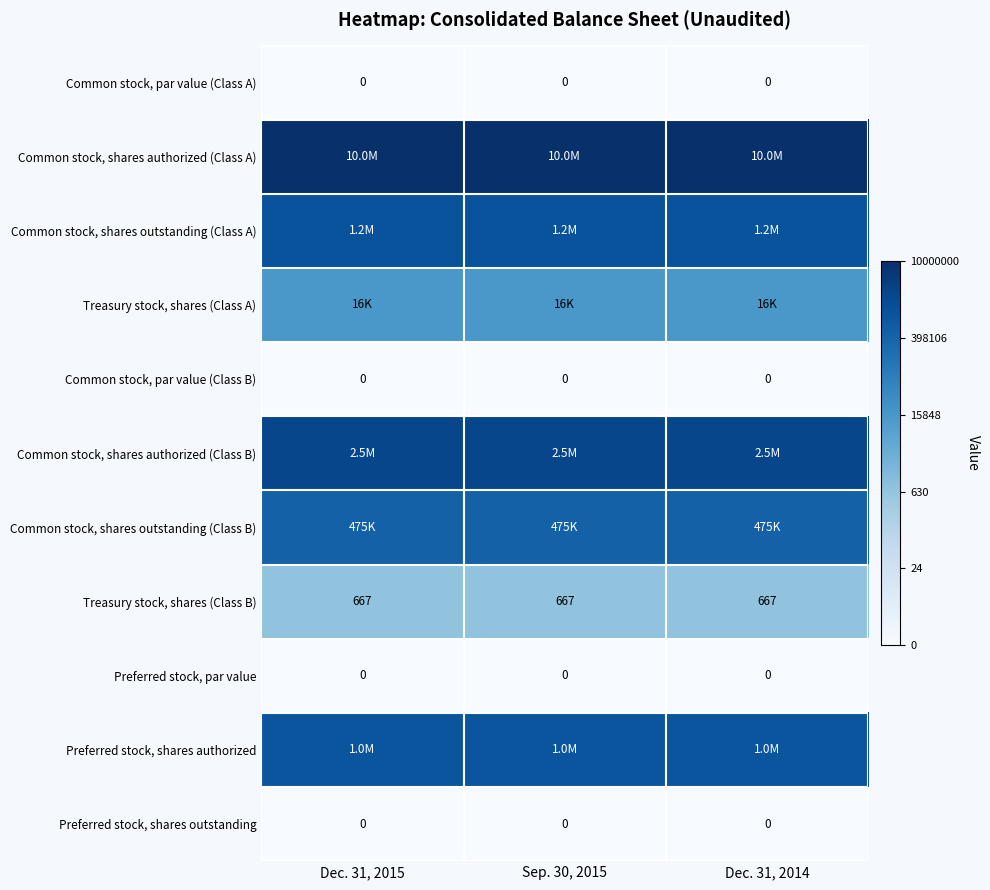

List the series in order of their peak value, lowest first.

Common stock, par value (Class A), Common stock, par value (Class B), Preferred stock, par value, Preferred stock, shares outstanding, Treasury stock, shares (Class B), Treasury stock, shares (Class A), Common stock, shares outstanding (Class B), Preferred stock, shares authorized, Common stock, shares outstanding (Class A), Common stock, shares authorized (Class B), Common stock, shares authorized (Class A)